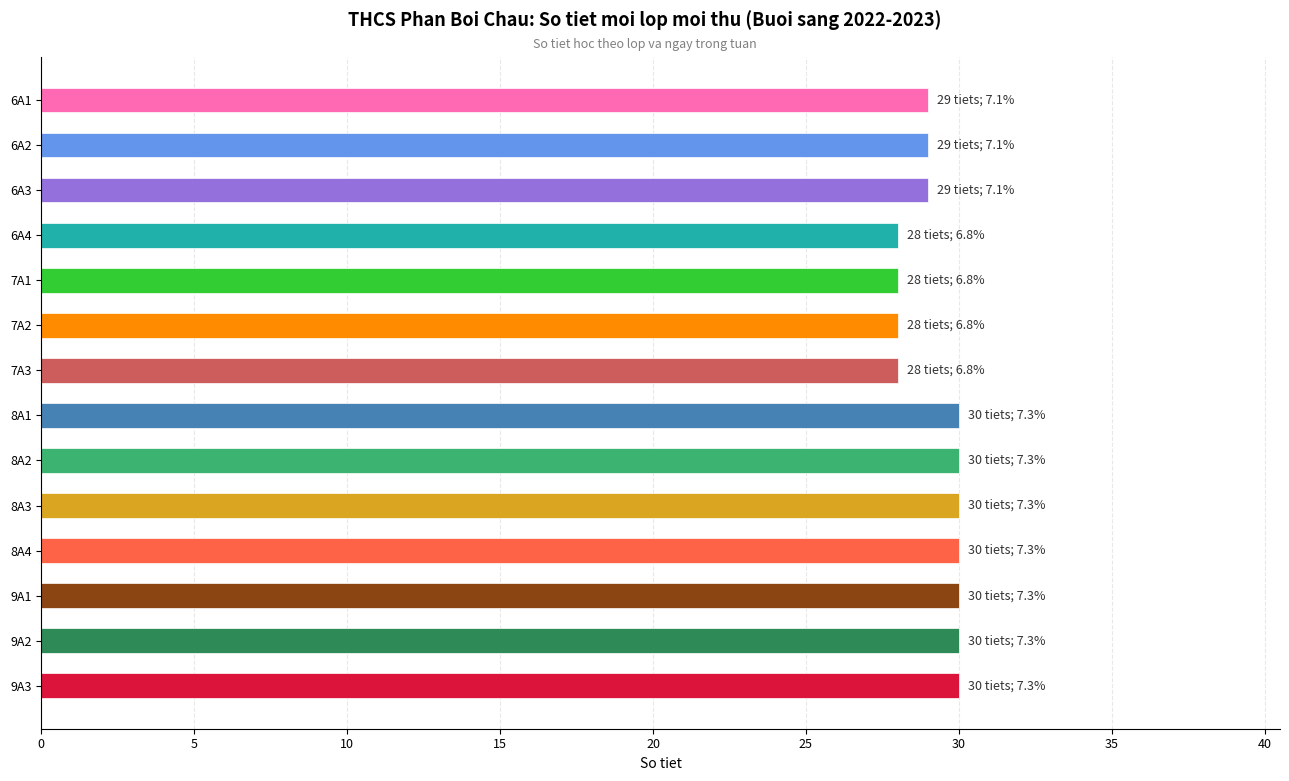

What is the difference between the maximum and minimum values?

2